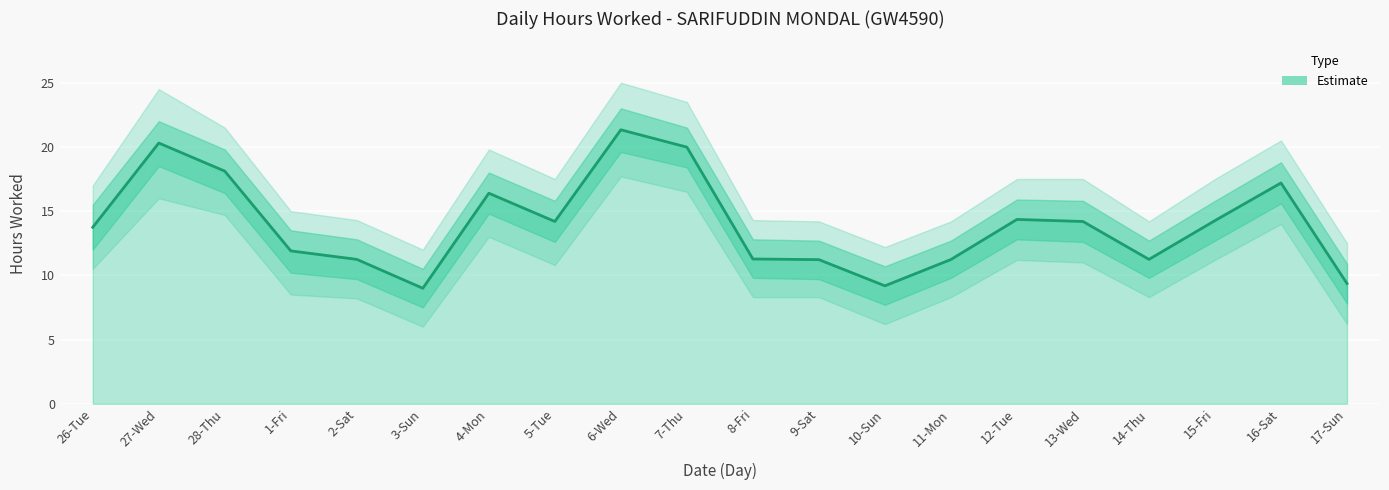

What is the change in value from 12-Tue to 16-Sat?

+2.8